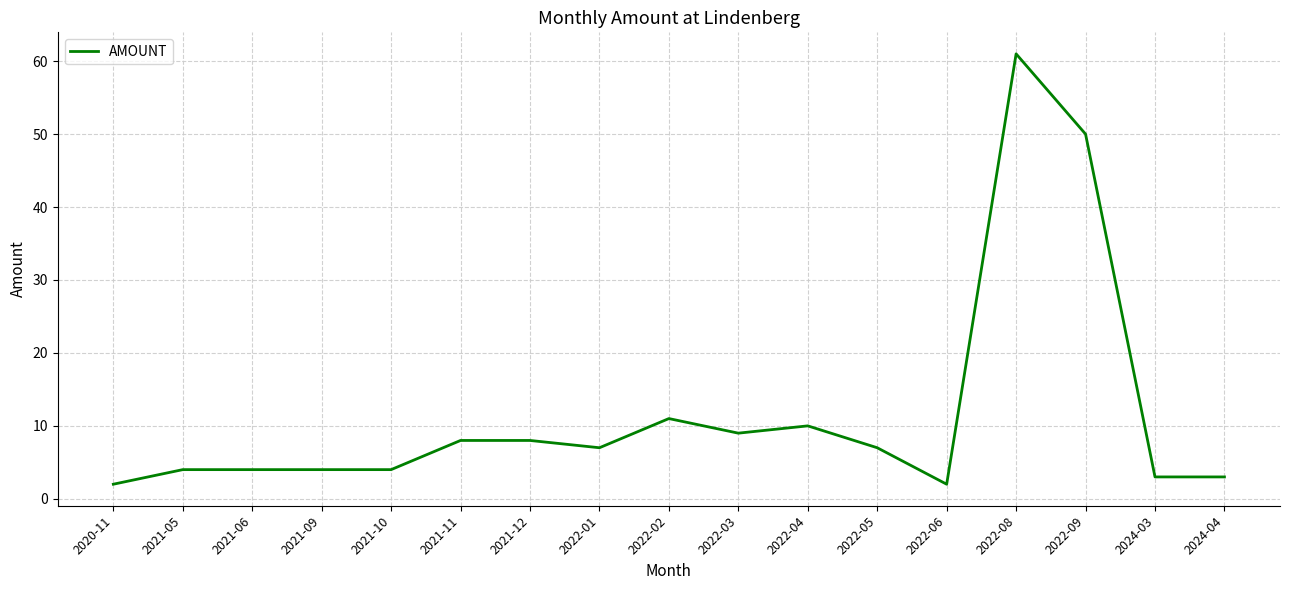

What position from the left is 2020-11?

1